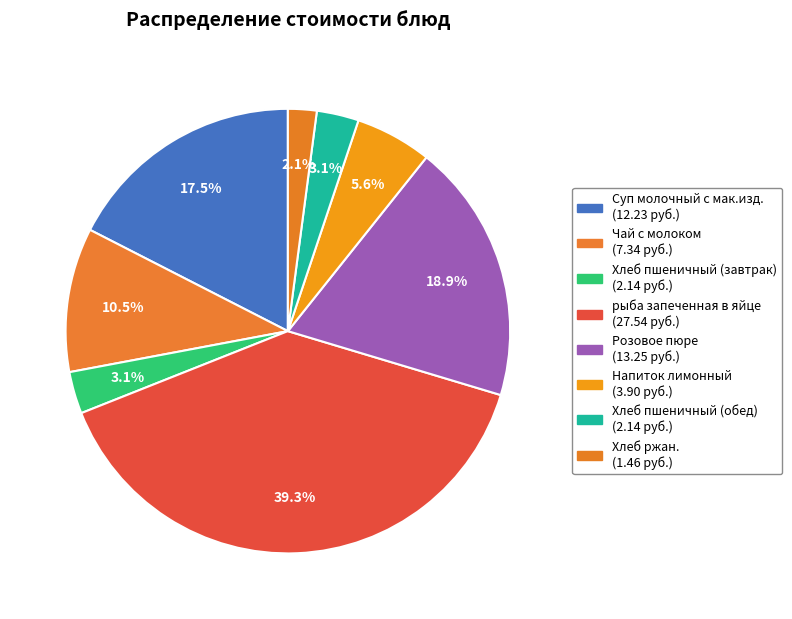

What is the change in value from Хлеб пшеничный (завтрак) to Хлеб ржан.?

-0.7